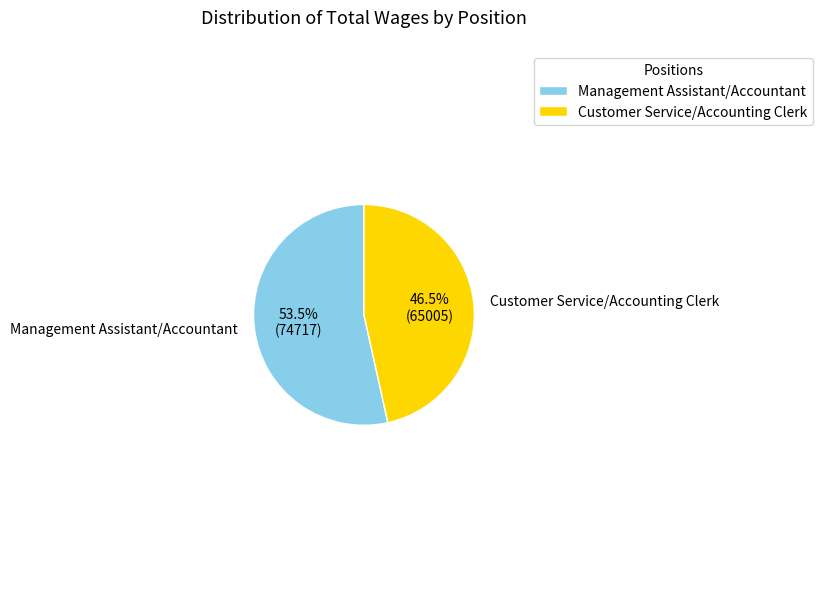

Is there a majority slice in this chart?

Yes